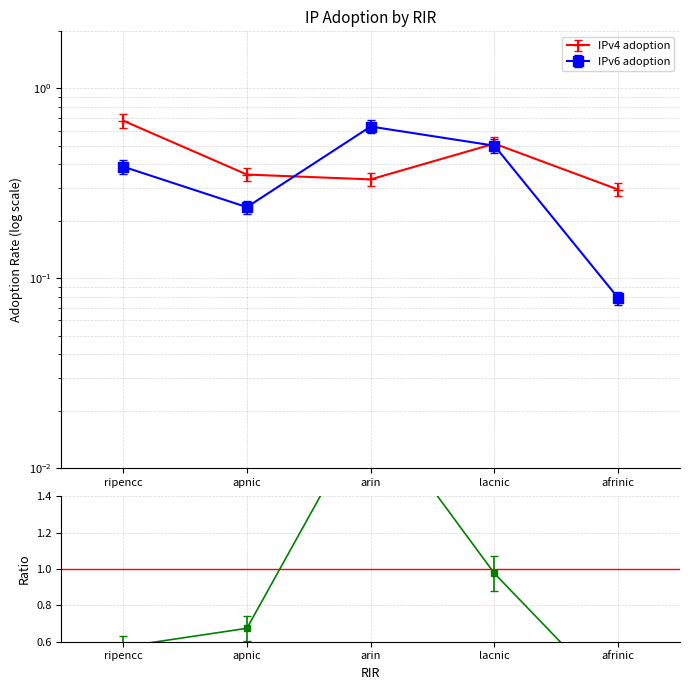

The IPv4 adoption series shows 0.3 at afrinic. True or false?

True